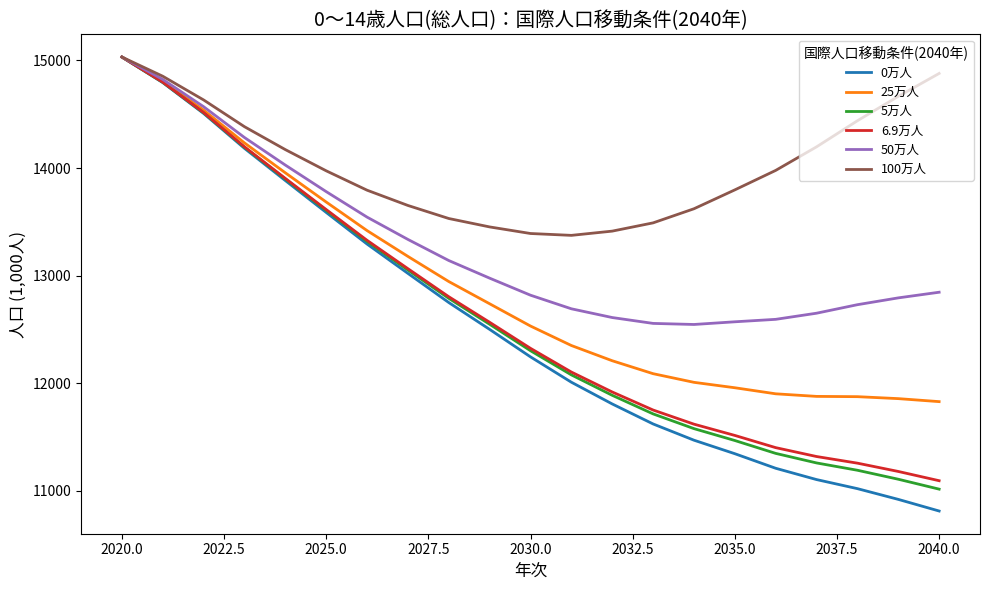

What is the highest value of the 25万人 series?

15031.6